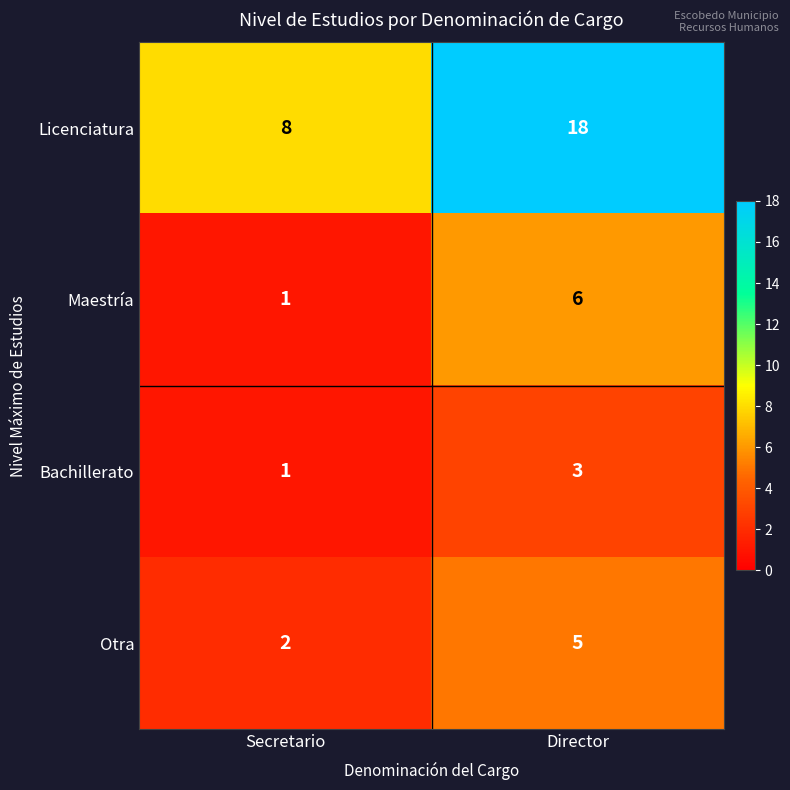

Which series changed the most between Secretario and Director?

Licenciatura